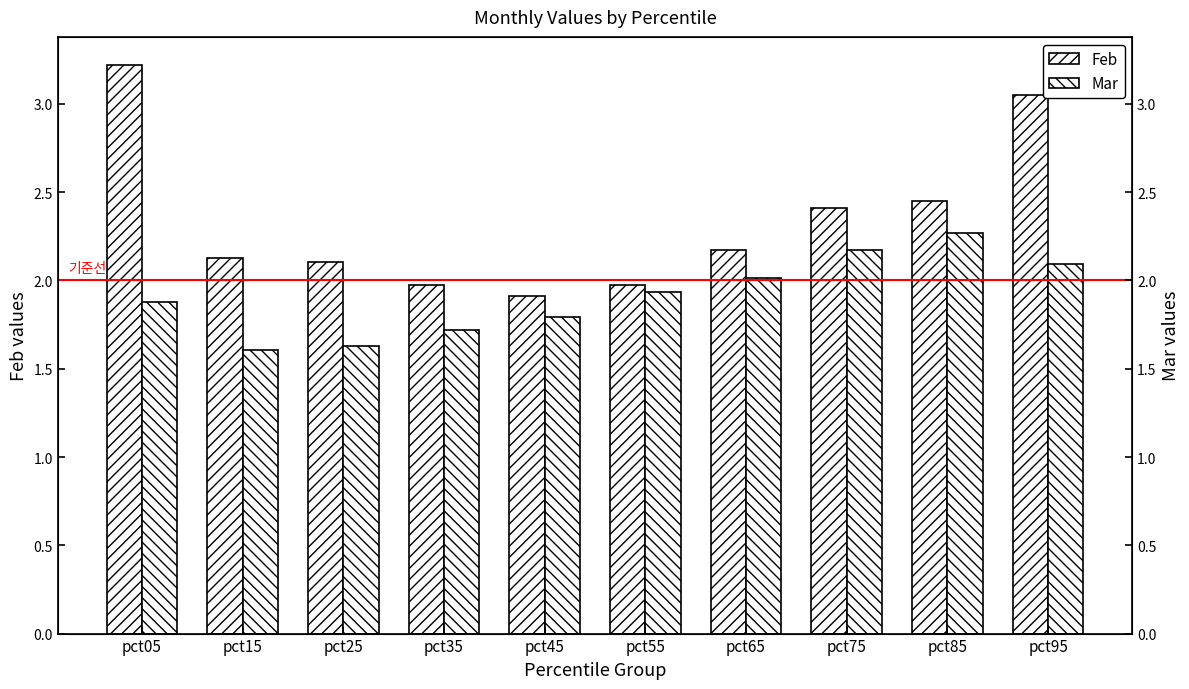

Rank the series at pct15 from highest to lowest value.

Feb, Mar